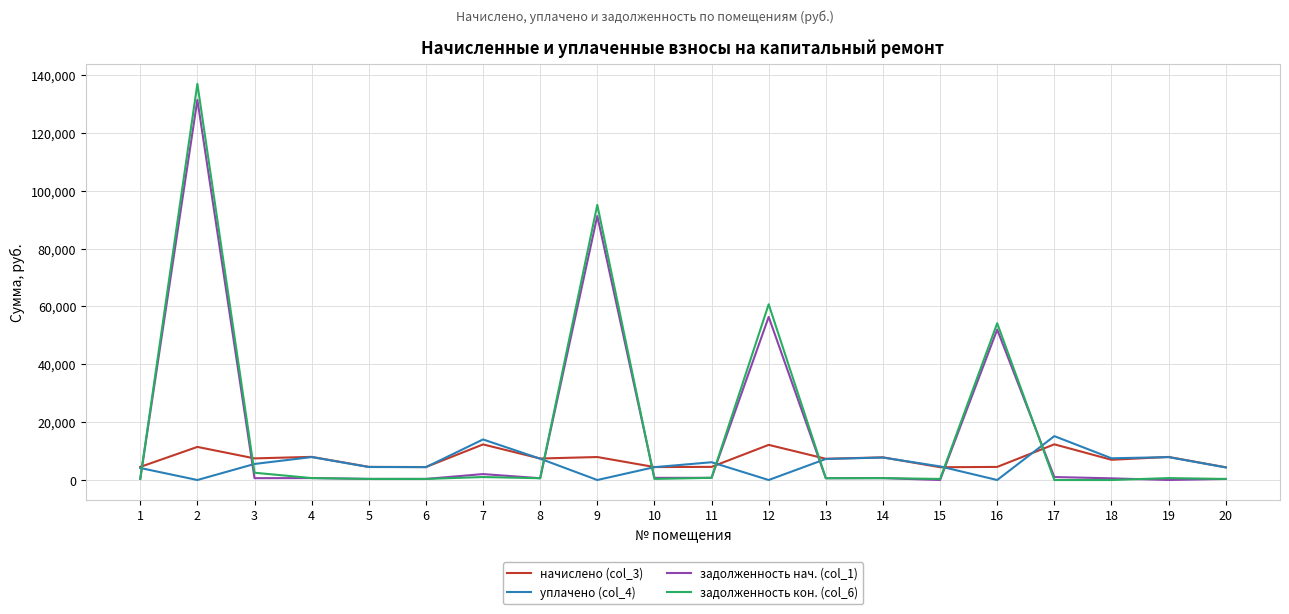

True or false: уплачено (col_4) has more than 2 interior local peaks.

True